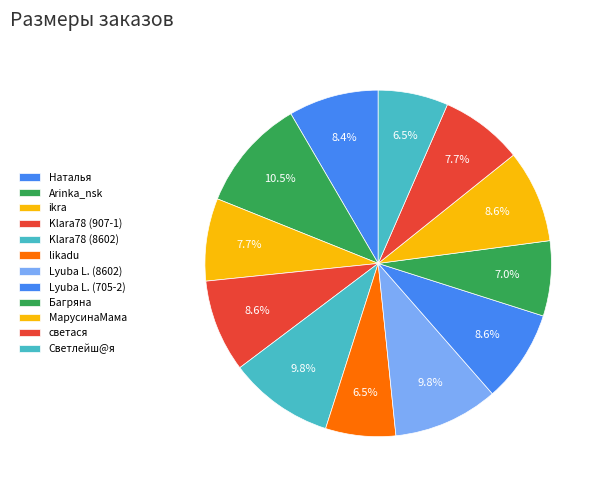

Count the number of slices in the pie.

12